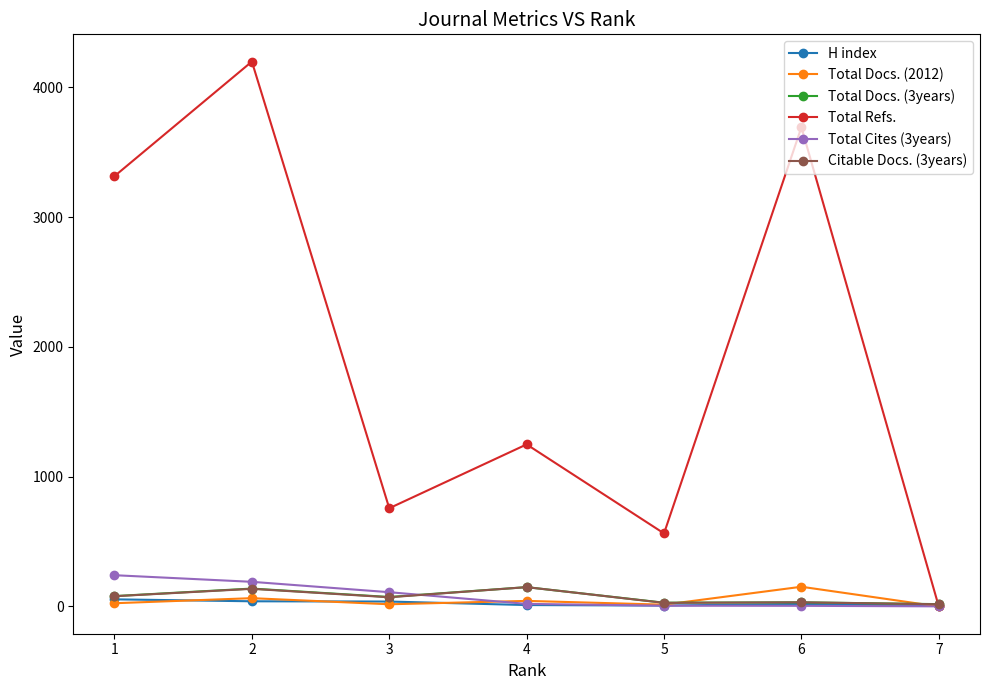

What is the difference between the maximum and minimum values in the Citable Docs. (3years) series?

132